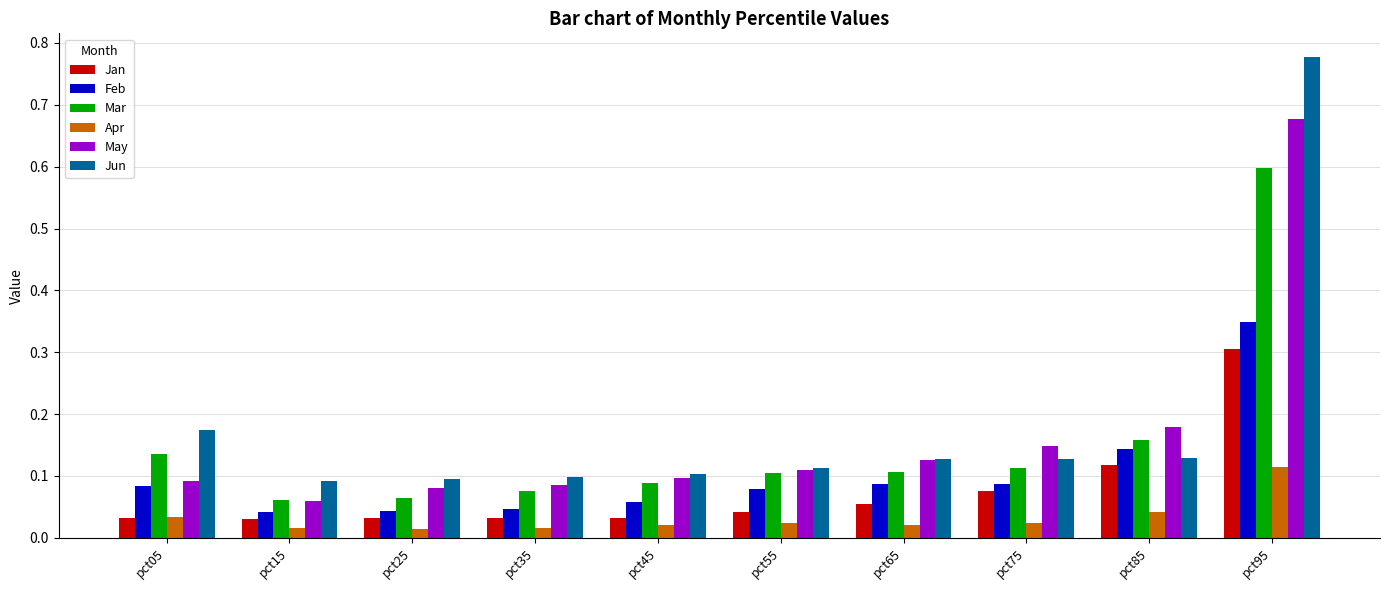

What is the sum of all Mar values?

1.5